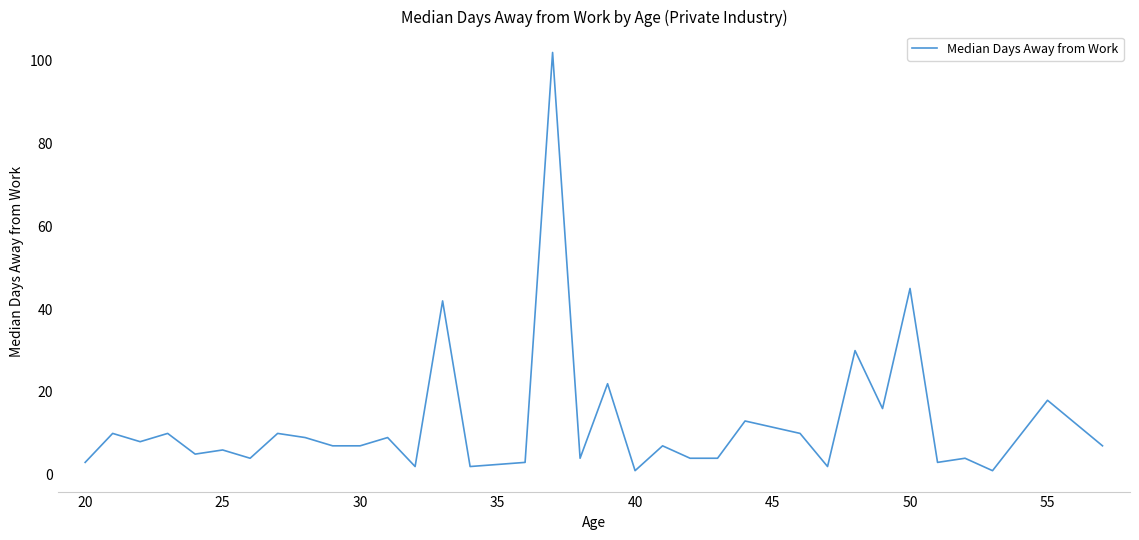

What is the maximum value shown in the chart?

102